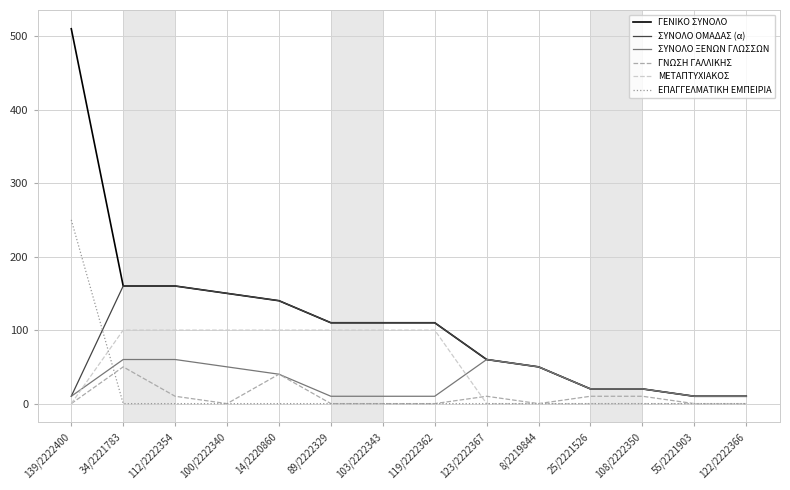

What is the total value across all series at 55/2221903?

30